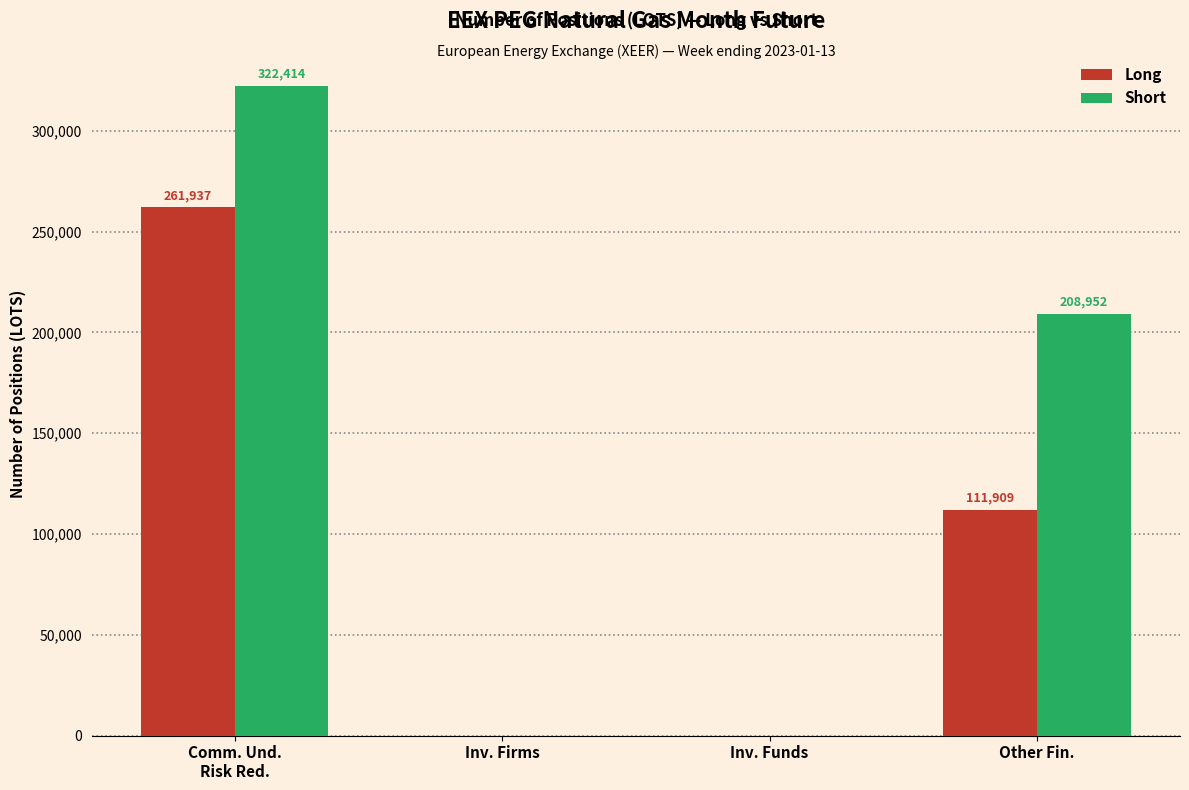

How many Long values are between 0 and 261937?

4